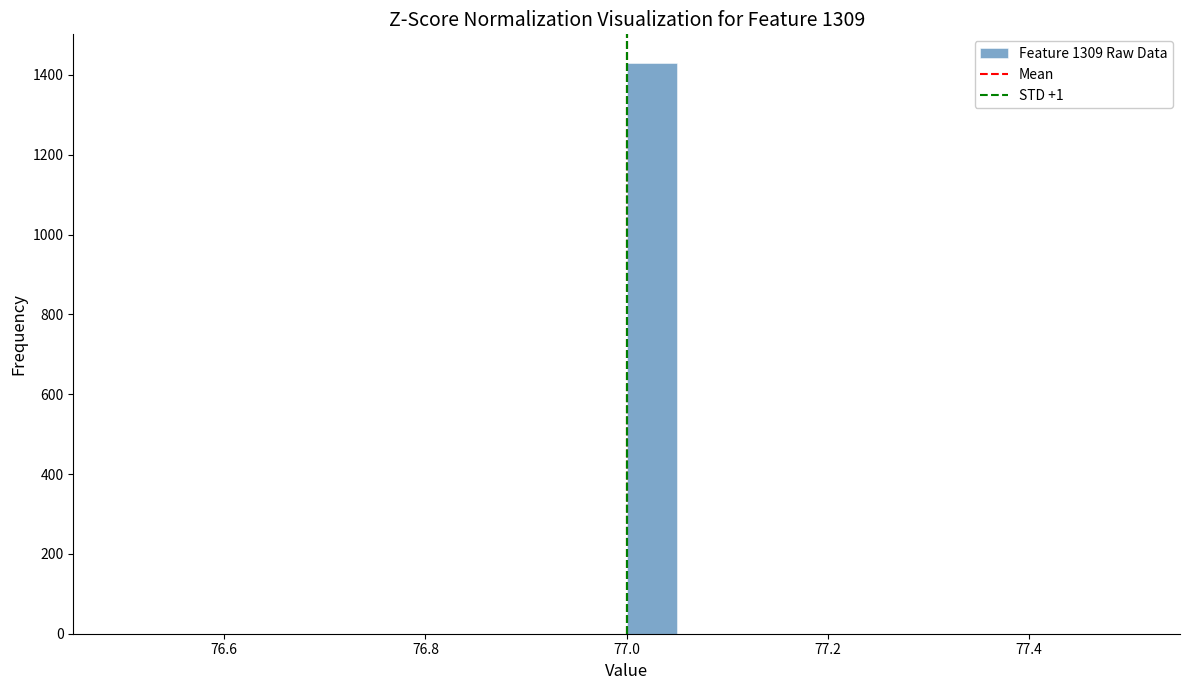

Read against the x-axis, roughly where is the centre of the tallest bar?

77.02